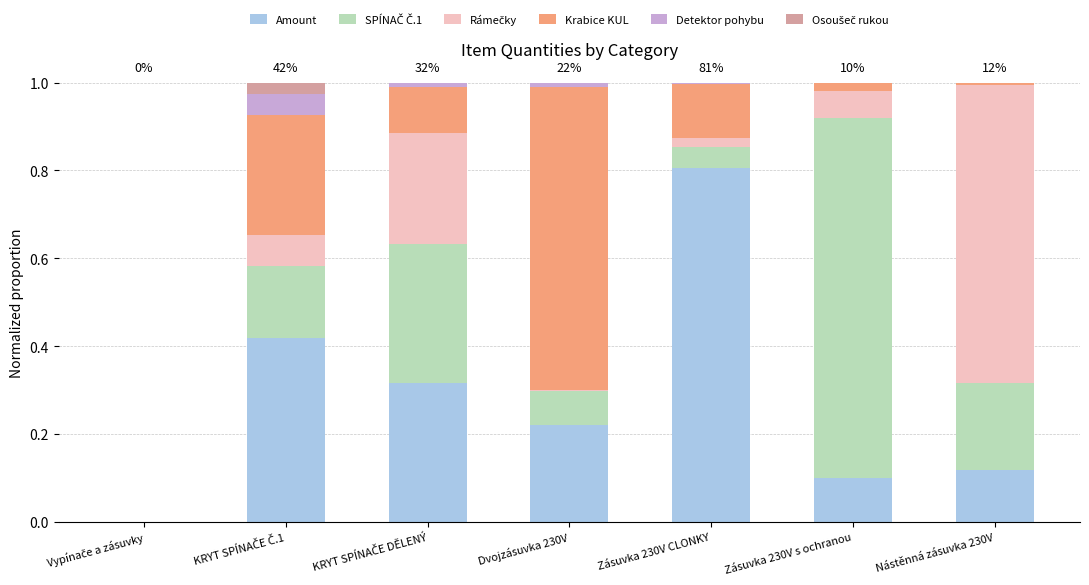

The Amount series shows 0.3 at Zásuvka 230V CLONKY. True or false?

False